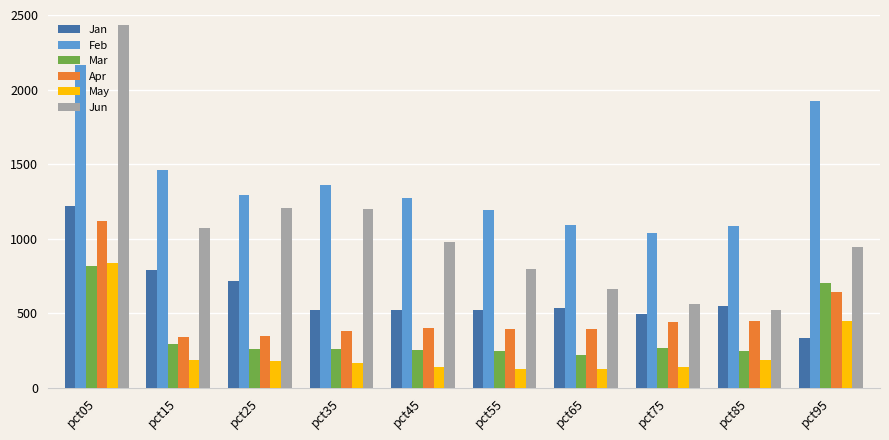

What is the difference between the maximum and second lowest values in the Feb series?

1079.6